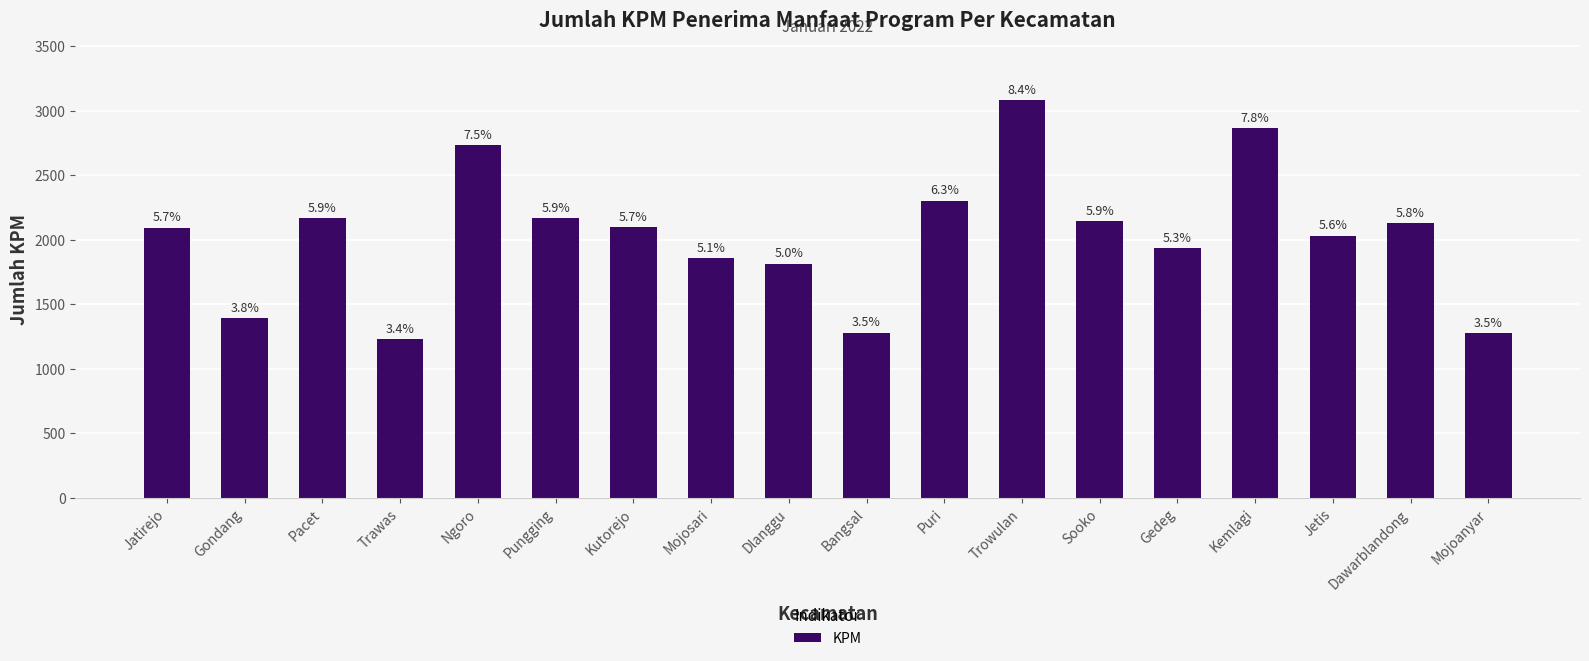

What is the change in value from Kutorejo to Puri?

+206